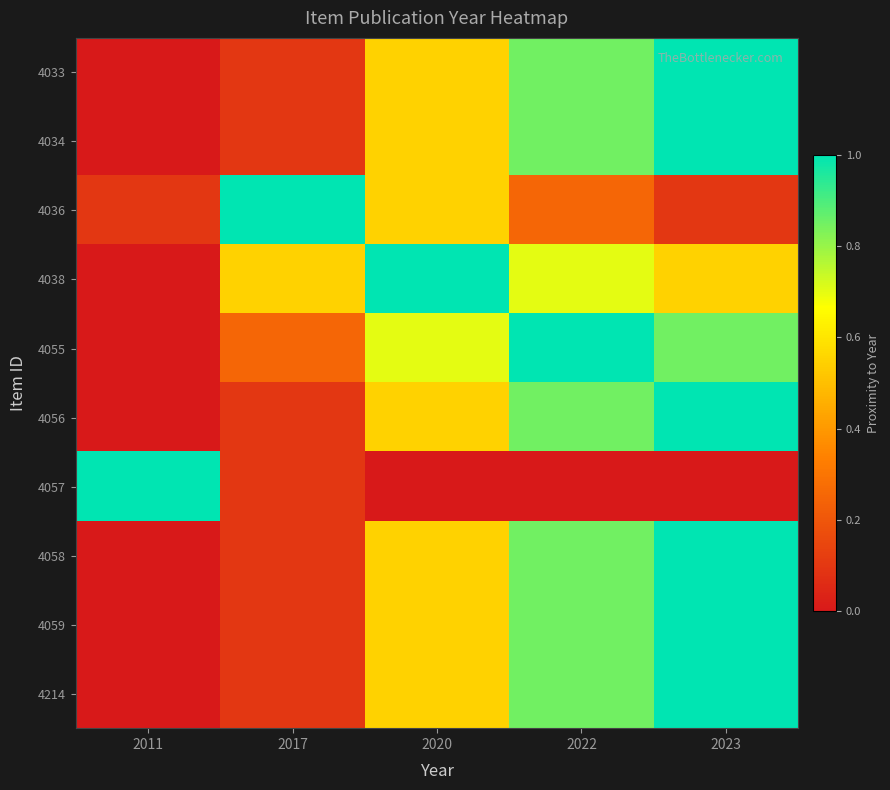

At which category does the chart reach its peak across all series?

2023